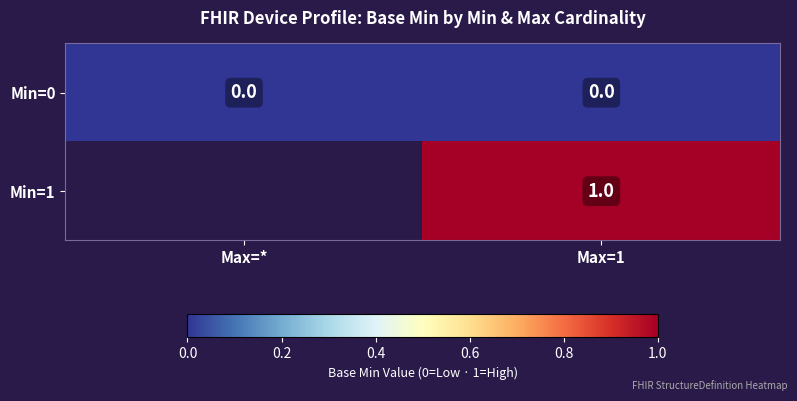

At Max=1, list the series in order from smallest to largest.

Min=0, Min=1